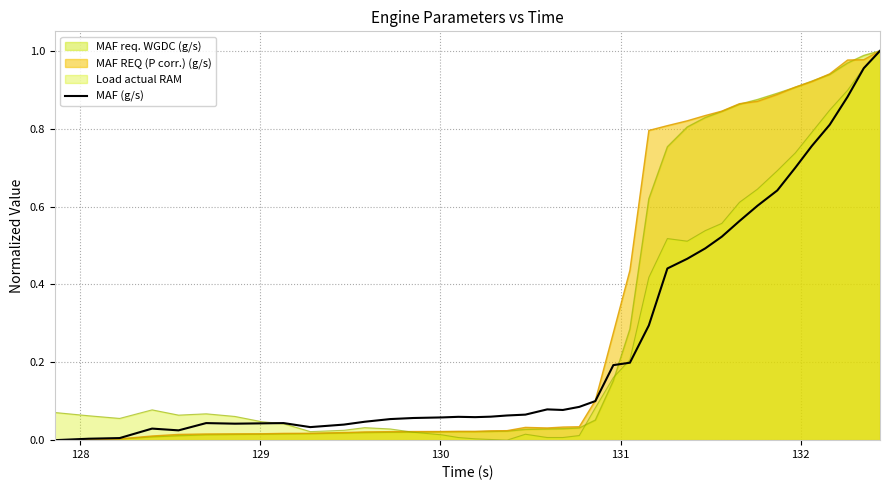

True or false: there are more than 2 points higher than both neighbors.

True